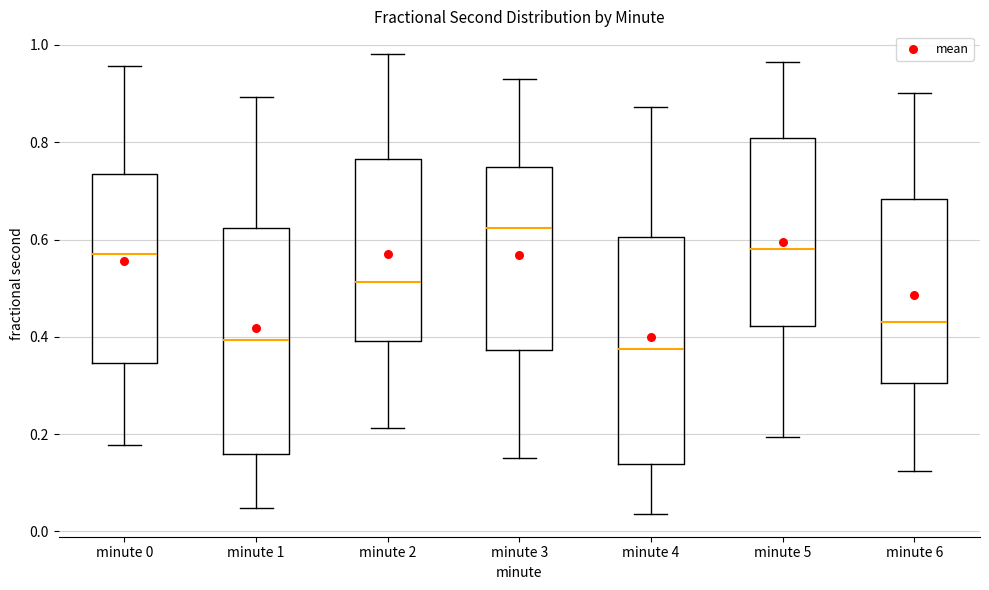

Where does the median line of the box for minute 4 sit on the y-axis? The values are not printed on the chart, so give them approximately, as read against the axis.

0.38